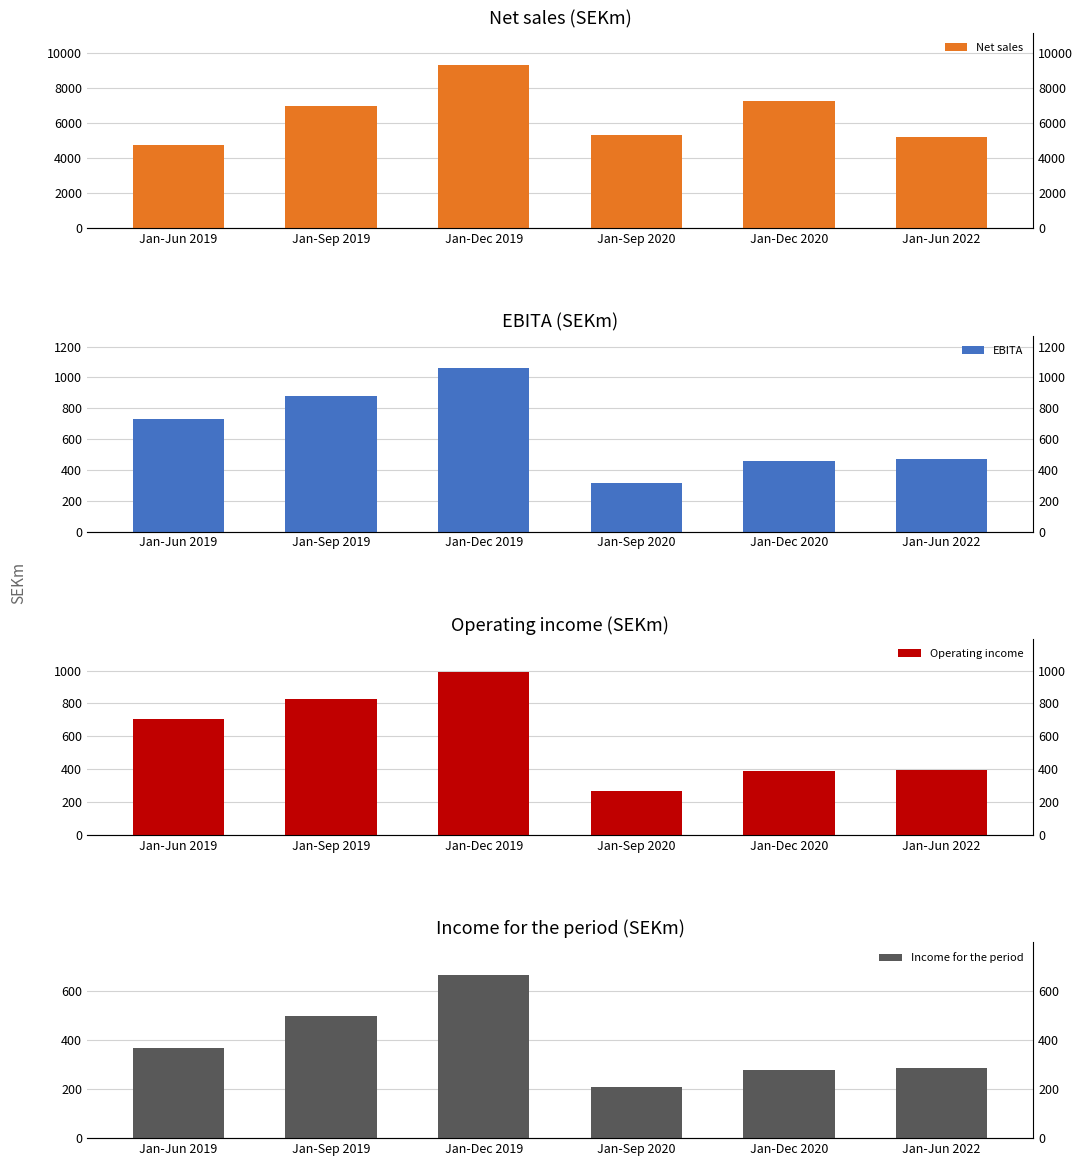

At which label does Income for the period reach its peak?

Jan-Dec 2019